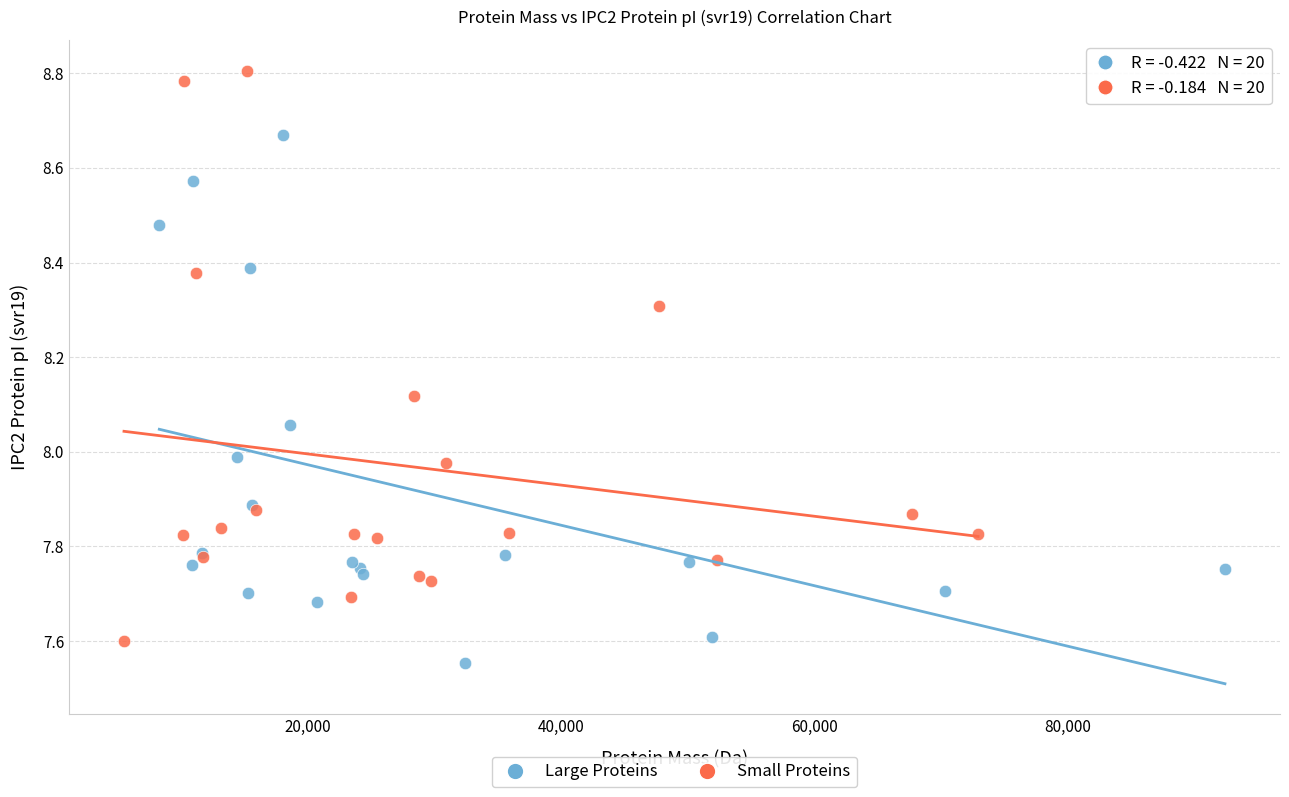

Which series has the widest spread of Y values?

Small Proteins